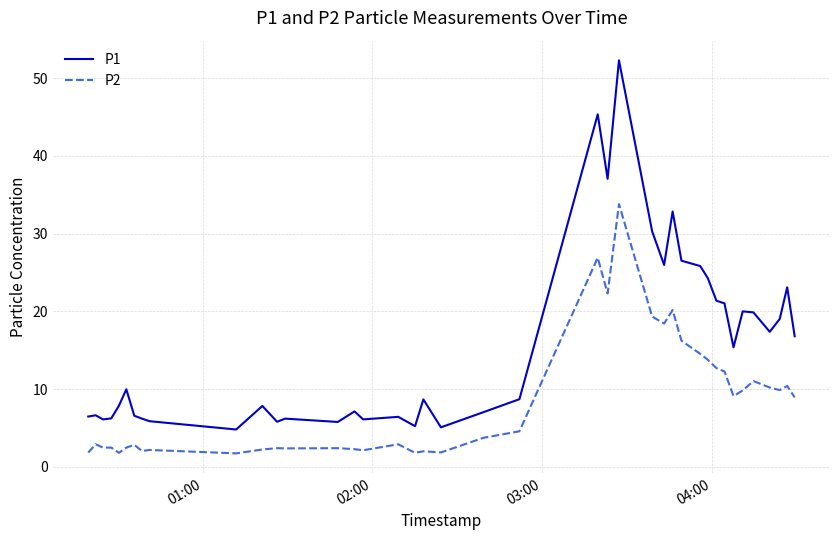

Which series has the largest total across all categories?

P1